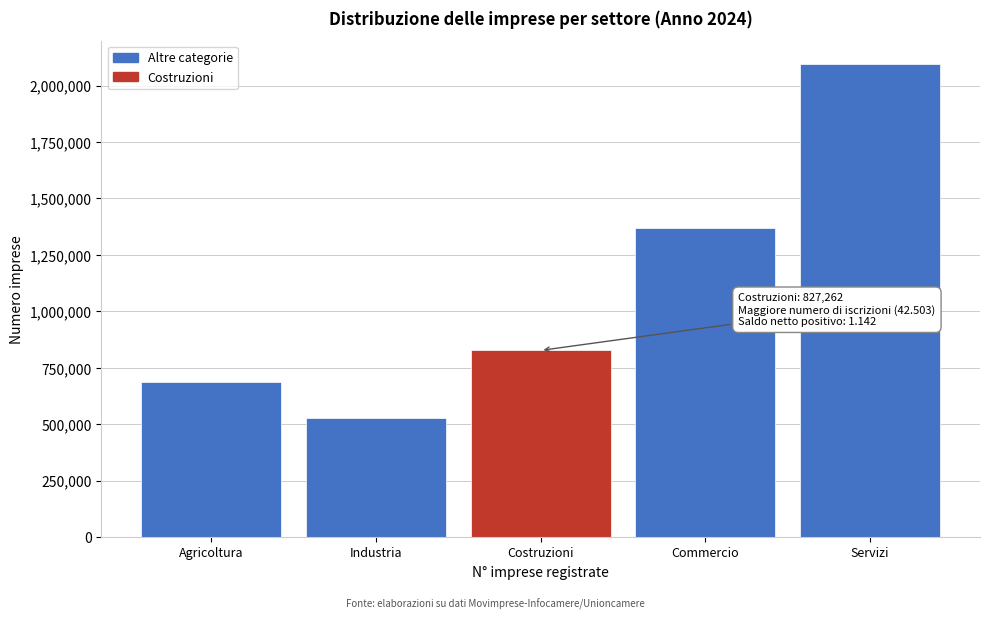

Reading left to right, what are all the values shown in this chart?

688289	526342	827262	1368330	2094031